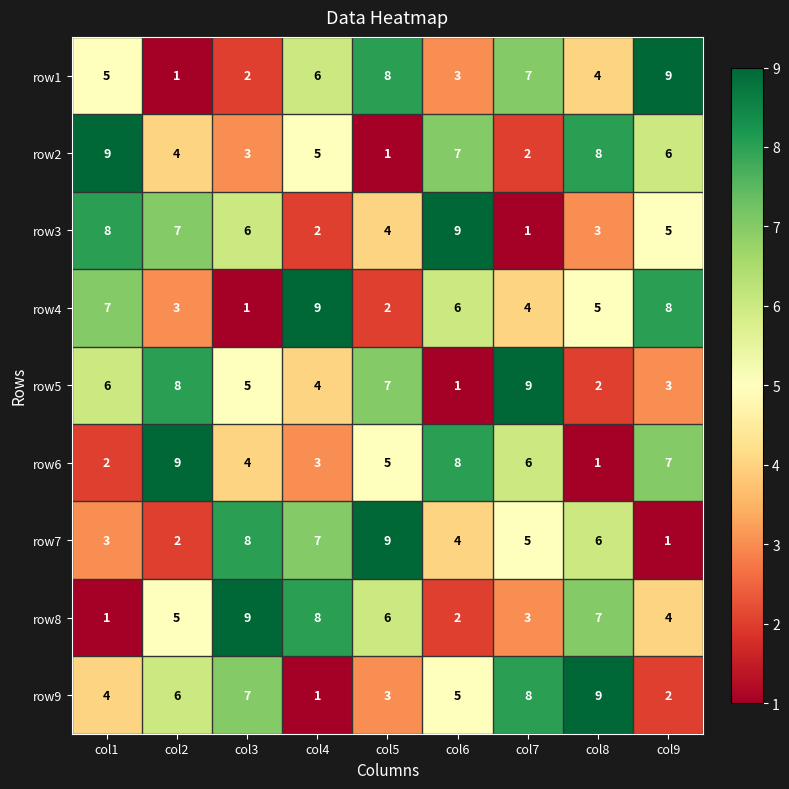

What is the total value across all series at col8?

45